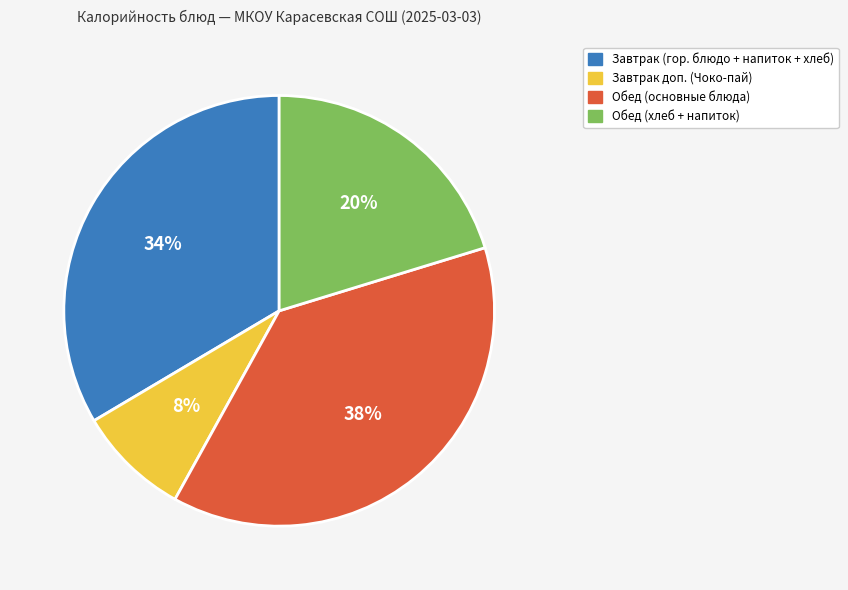

To the nearest percent, what is the average slice percentage?

25%